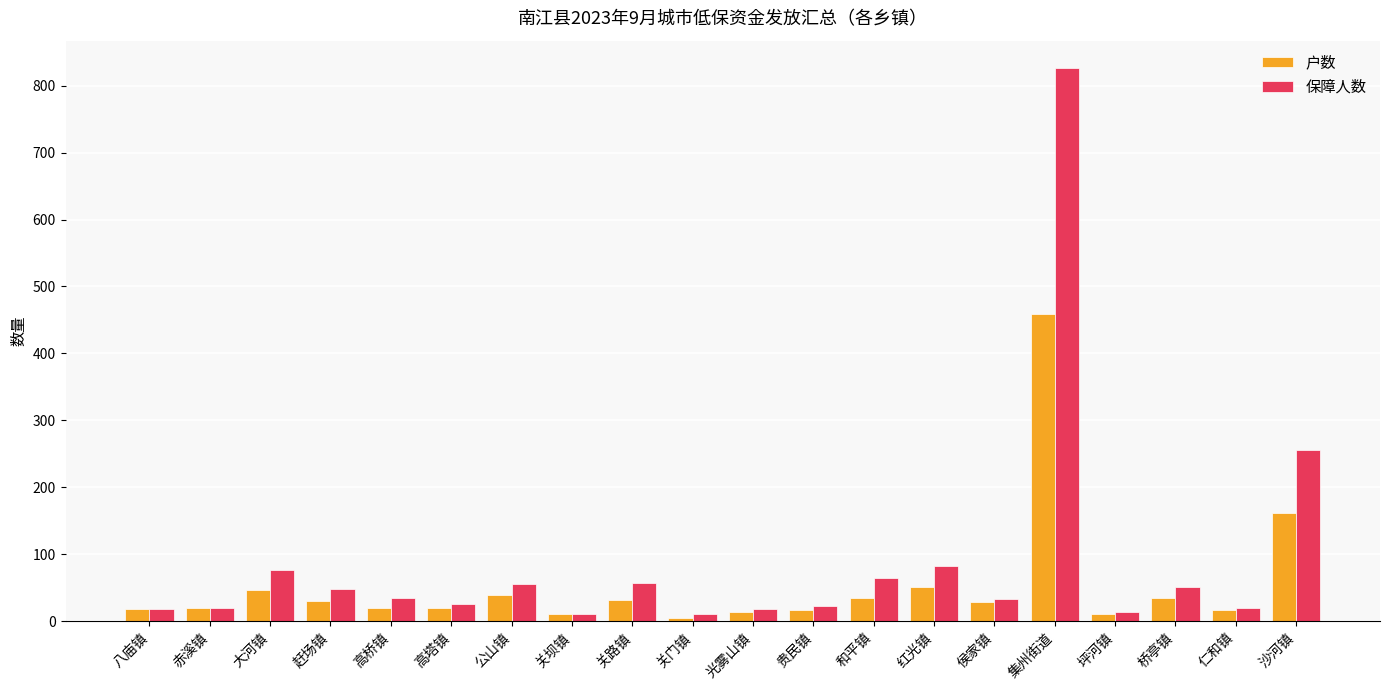

What position from the right is 集州街道?

5